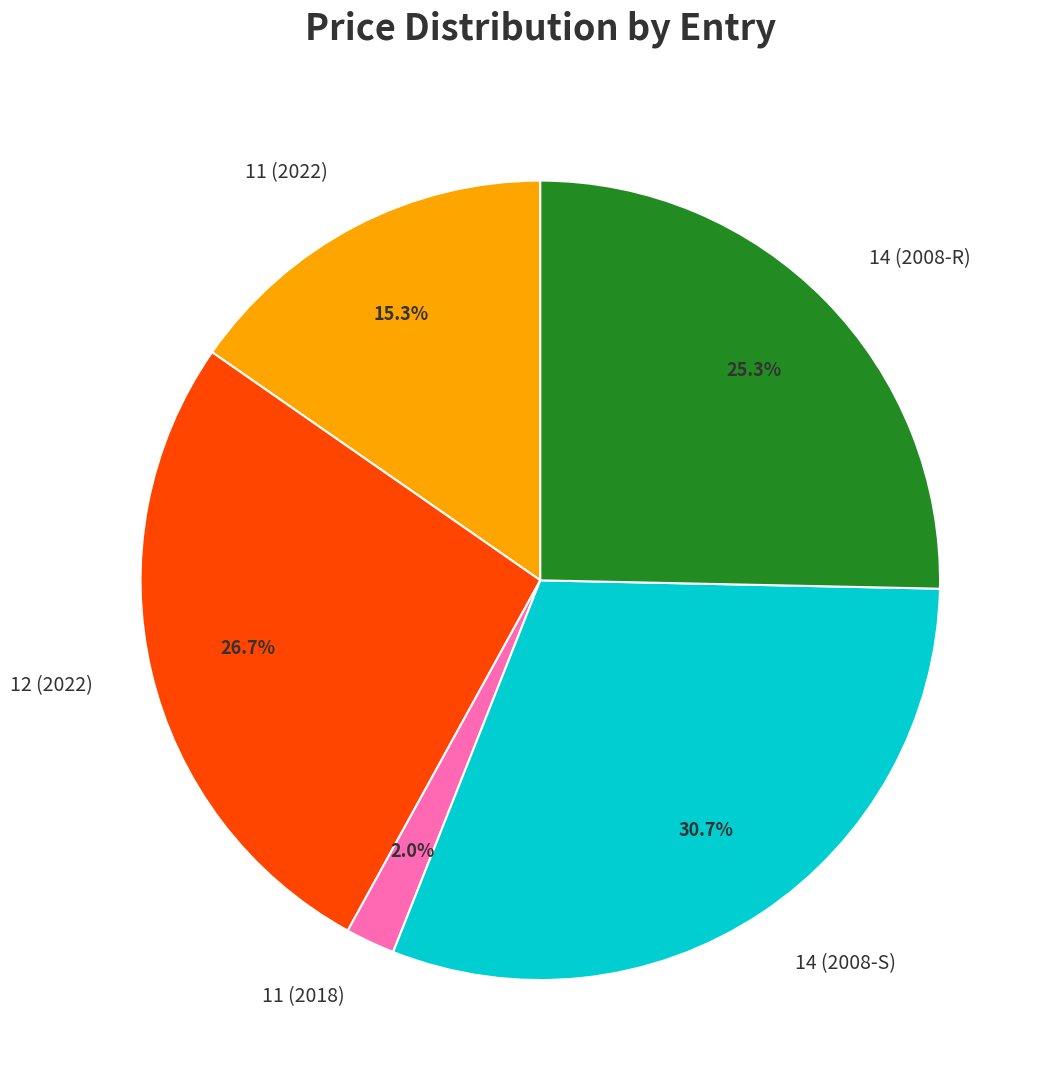

Combined, do 14 (2008-R) and 11 (2022) account for over 50%?

No